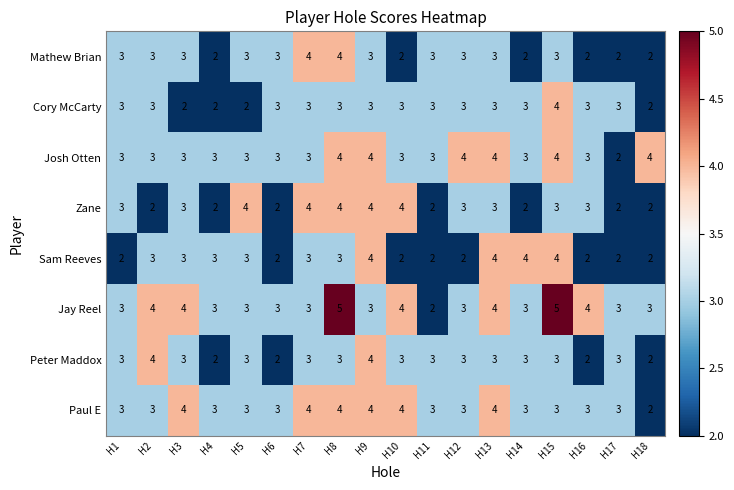

The value of Zane at H6 is 2. True or false?

True